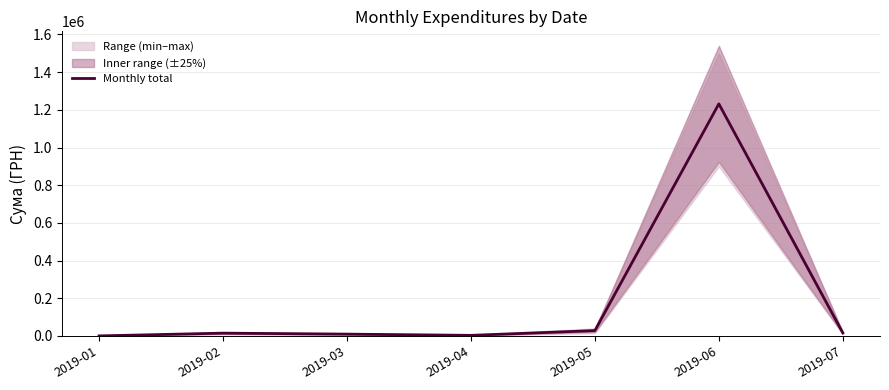

What is the maximum value shown in the chart?

1231801.8